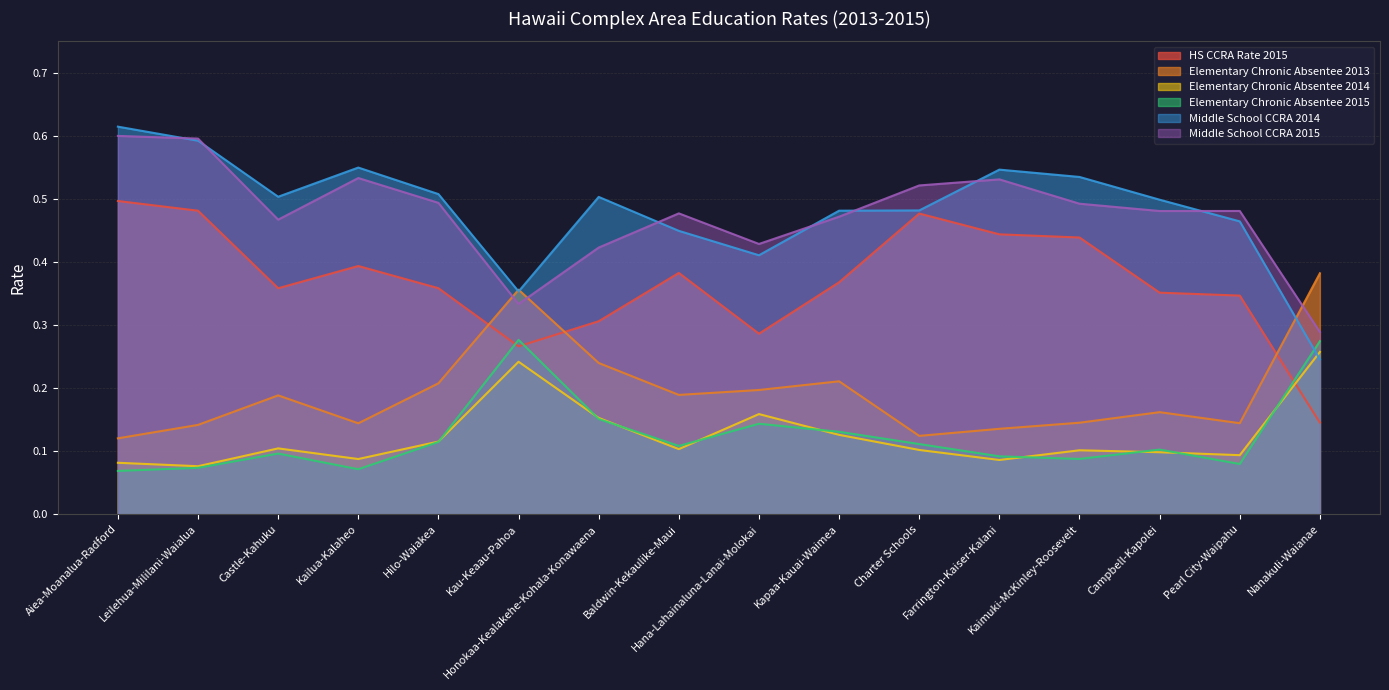

What is the highest value of the HS CCRA Rate 2015 series?

0.5